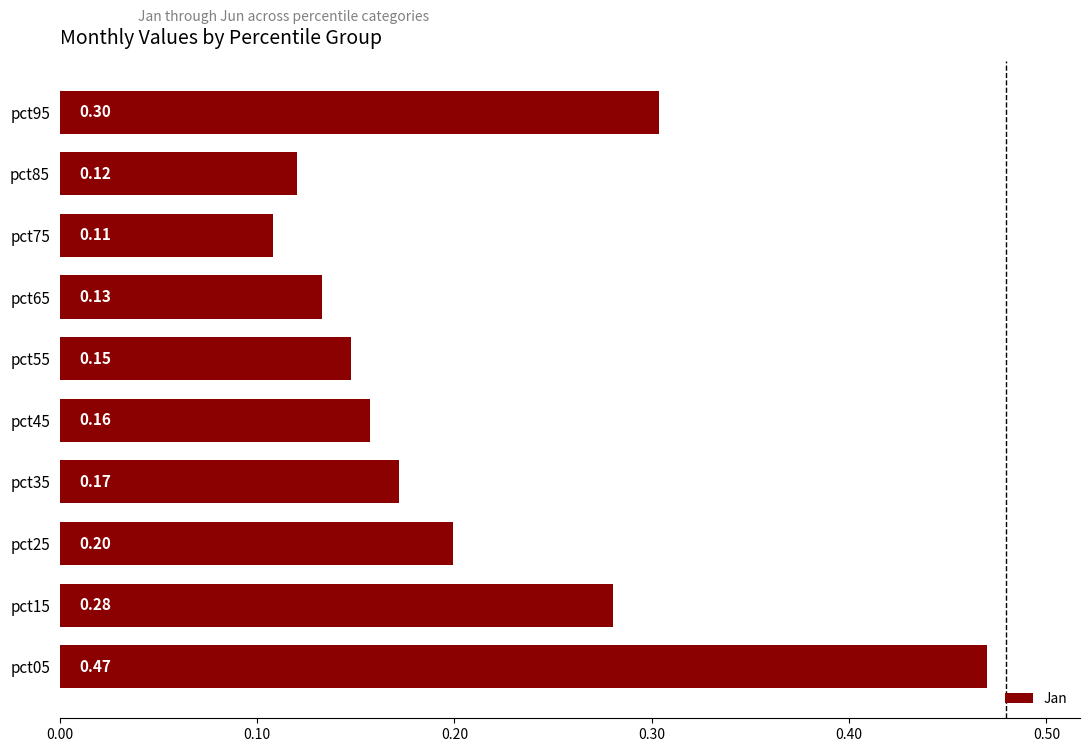

How many data points does each series have?

10